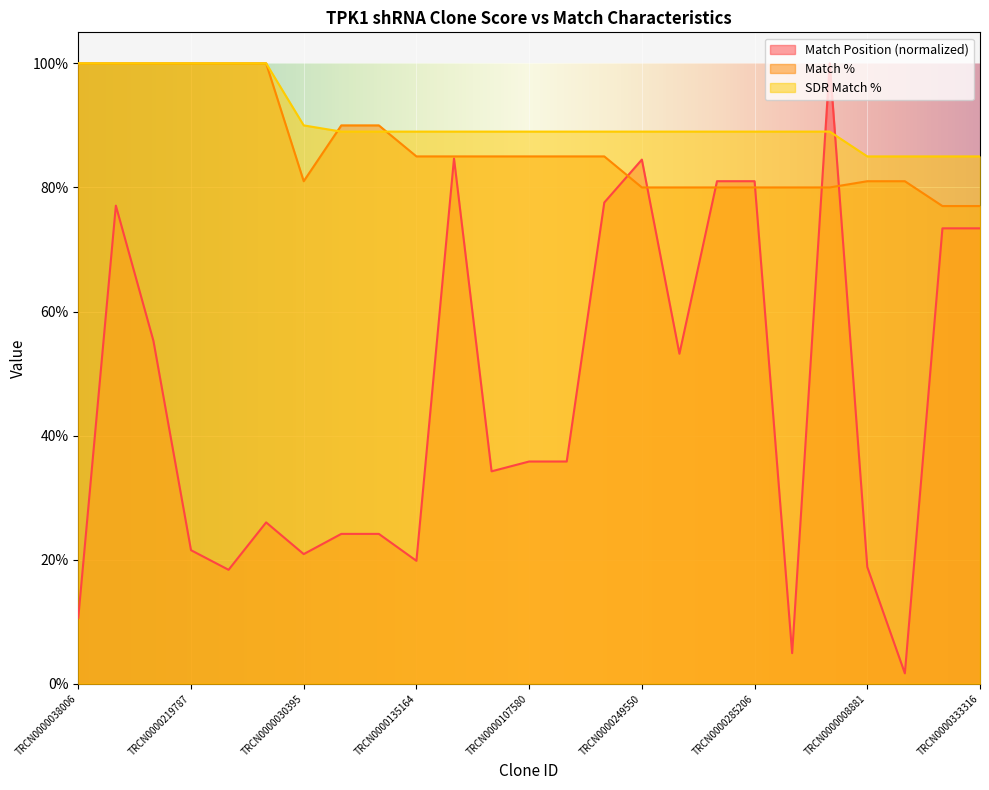

Is the value of Match % at TRCN0000107580 greater than the value of SDR Match % at TRCN0000063449?

No